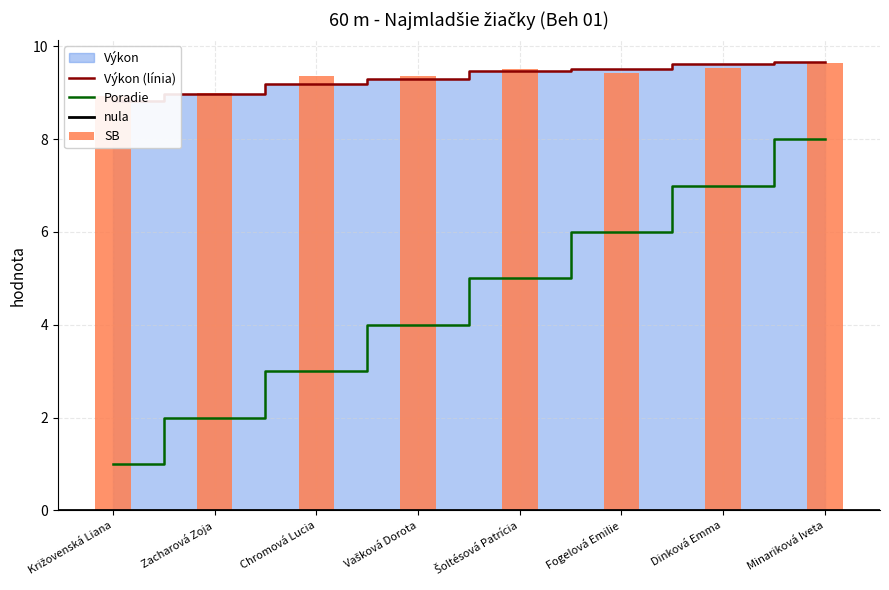

What value does the Poradie series have at Minariková Iveta?

8.0